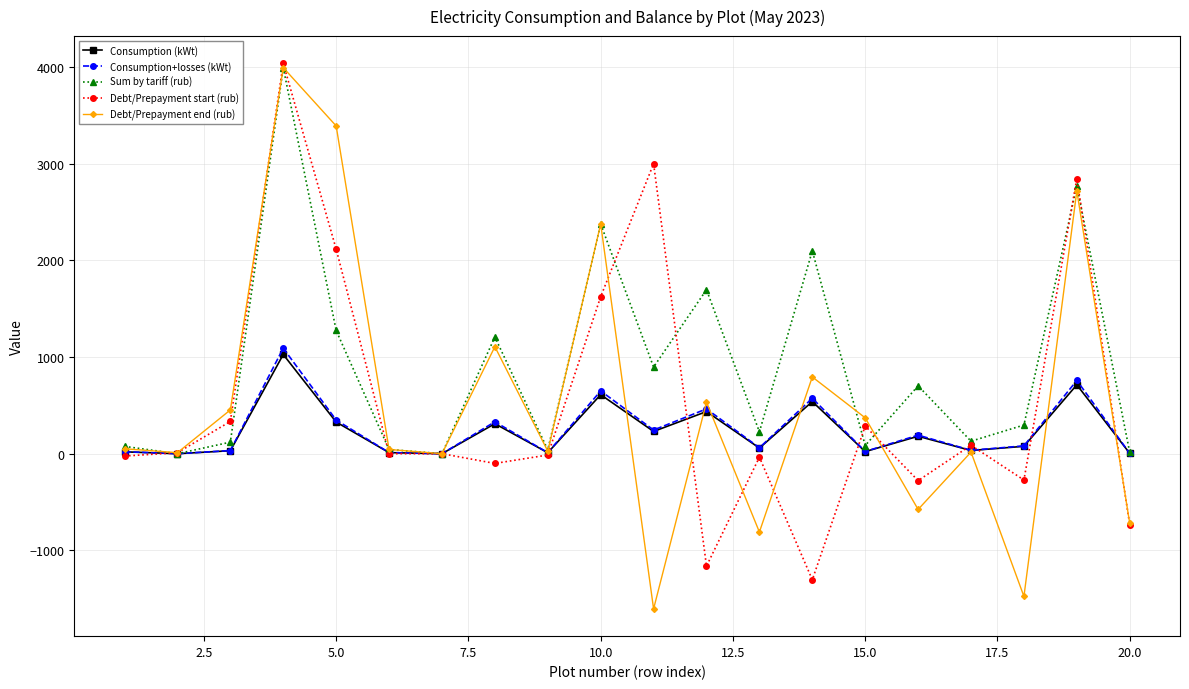

What are all the series names shown in the legend?

Consumption (kWt), Consumption+losses (kWt), Sum by tariff (rub), Debt/Prepayment start (rub), Debt/Prepayment end (rub)